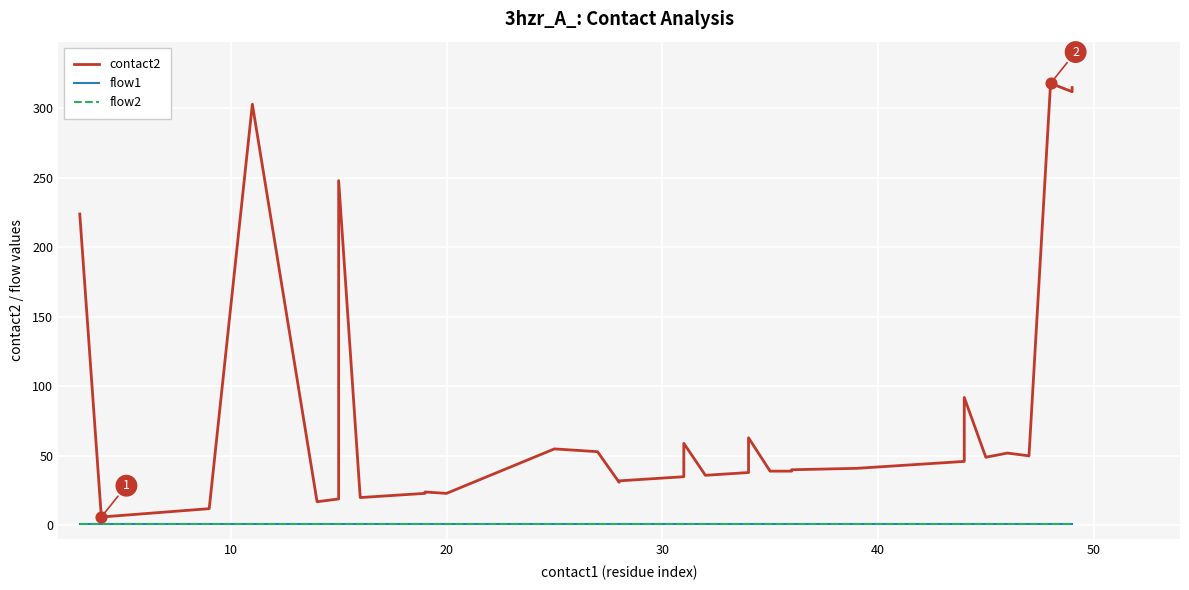

Is the value of flow1 at 15 greater than the value of contact2 at 35?

No